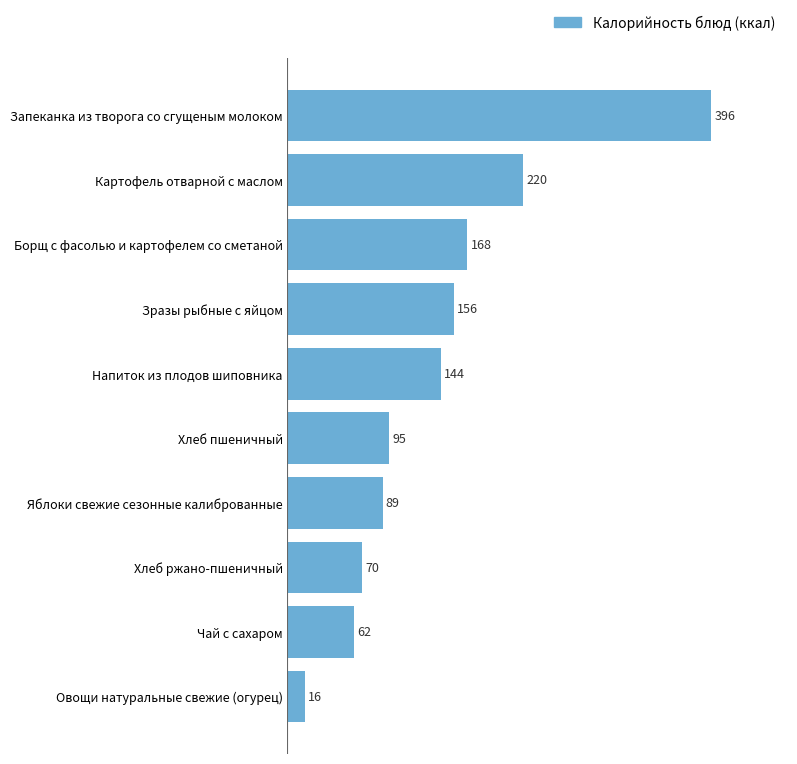

Does the chart contain any negative values?

No